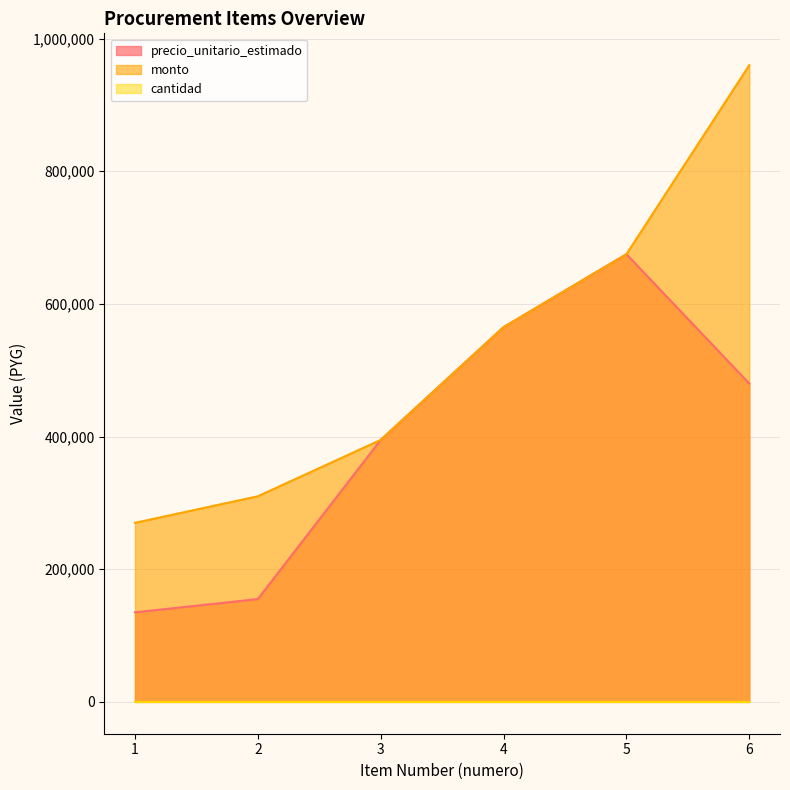

Is it true that cantidad equals 2 at 2?

True